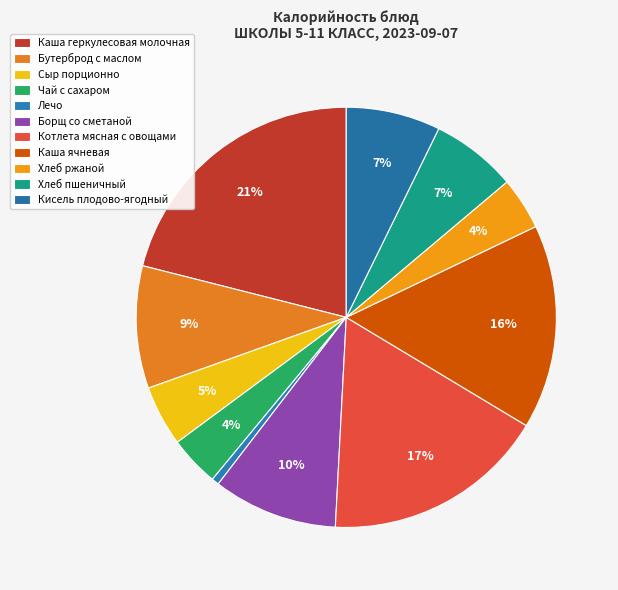

To the nearest percent, what is the combined percentage of Каша геркулесовая молочная and Борщ со сметаной?

31%